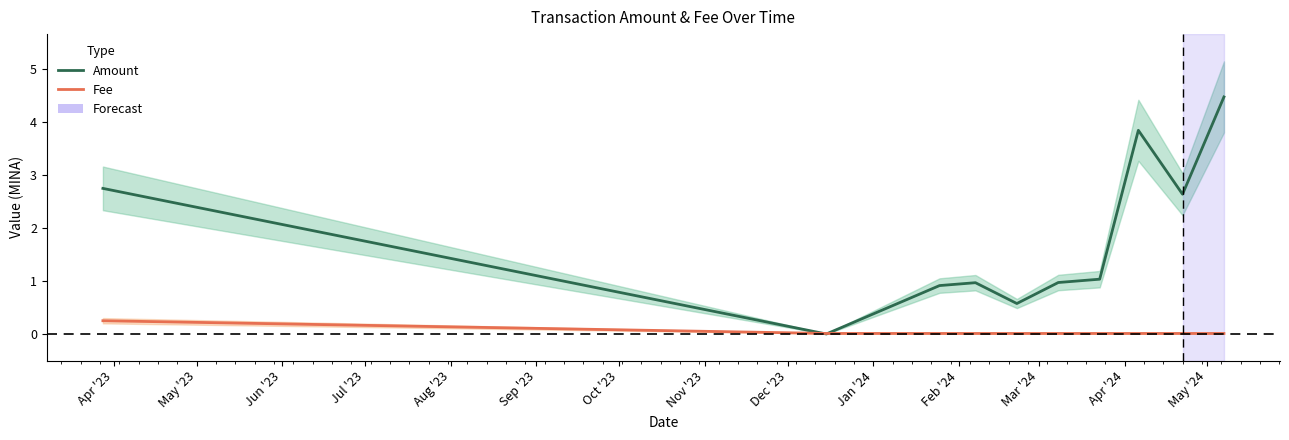

True or false: Fee has a value of 0.0 at Nov '23.

False